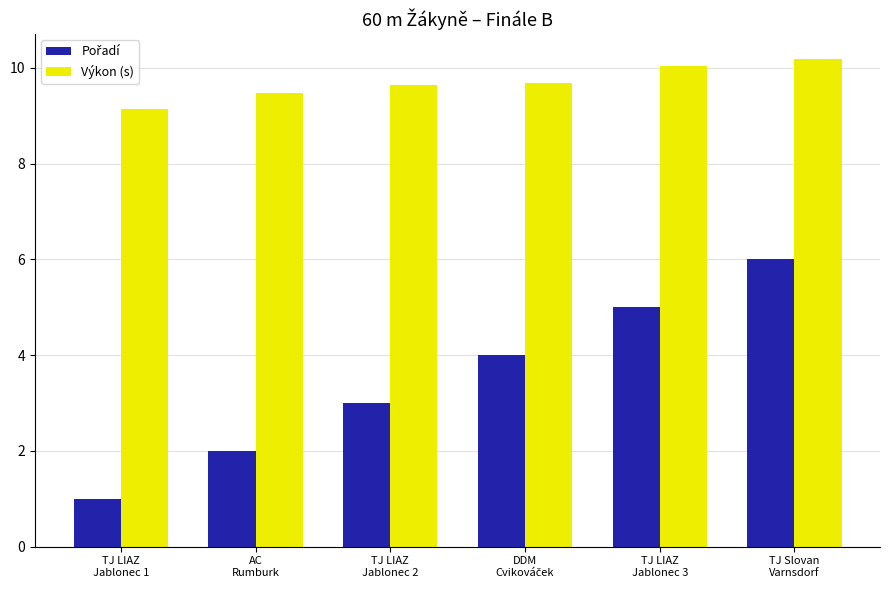

What is the difference between the second highest and minimum values in the Výkon (s) series?

0.9